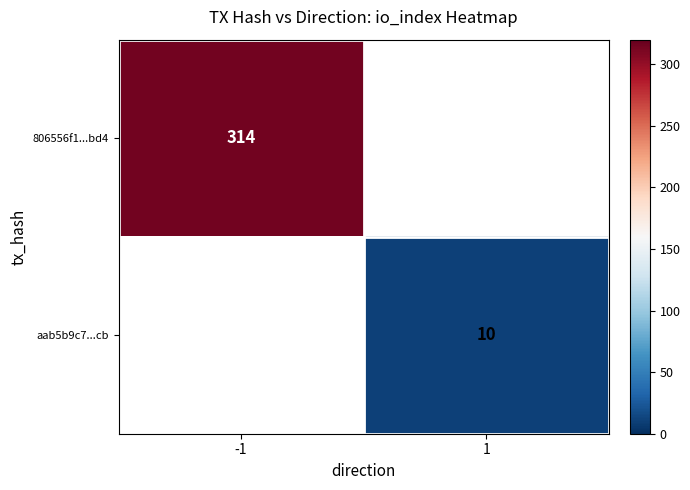

The aab5b9c7...cb series shows 2 at 1. True or false?

False